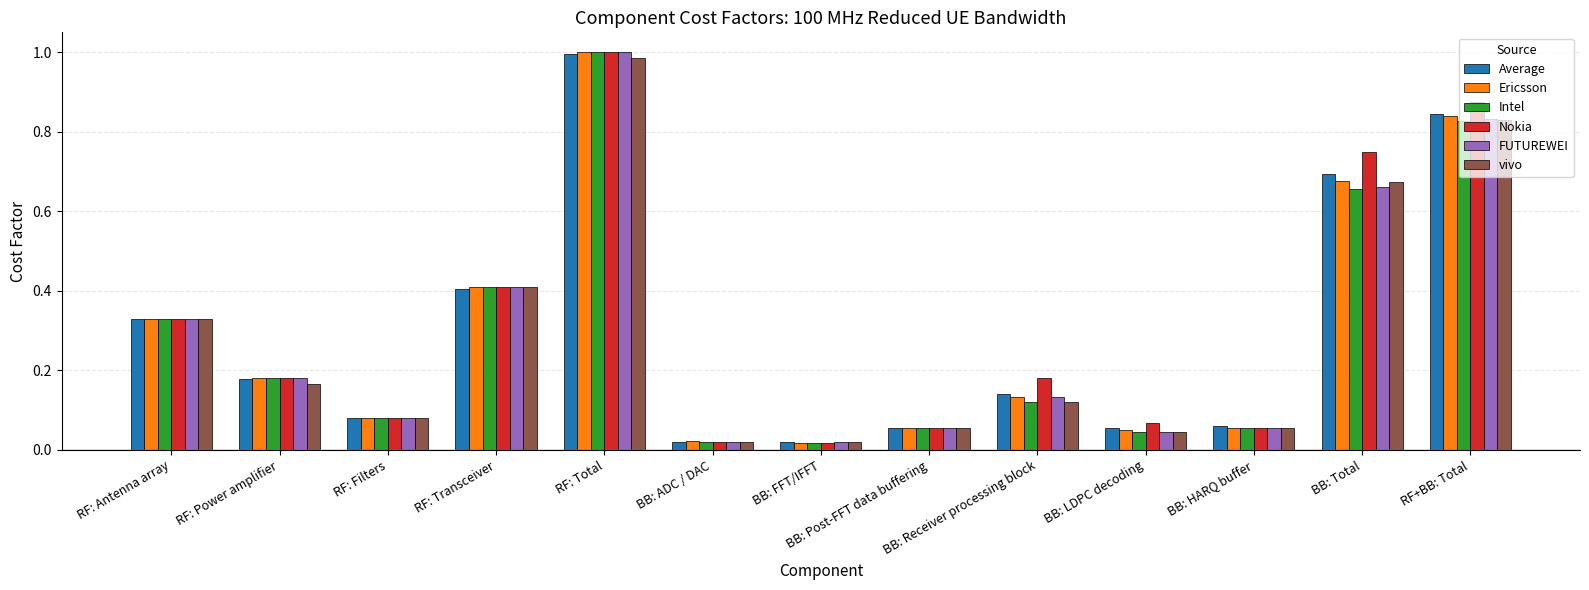

True or false: Ericsson has a value of 0.1 at RF: Antenna array.

False